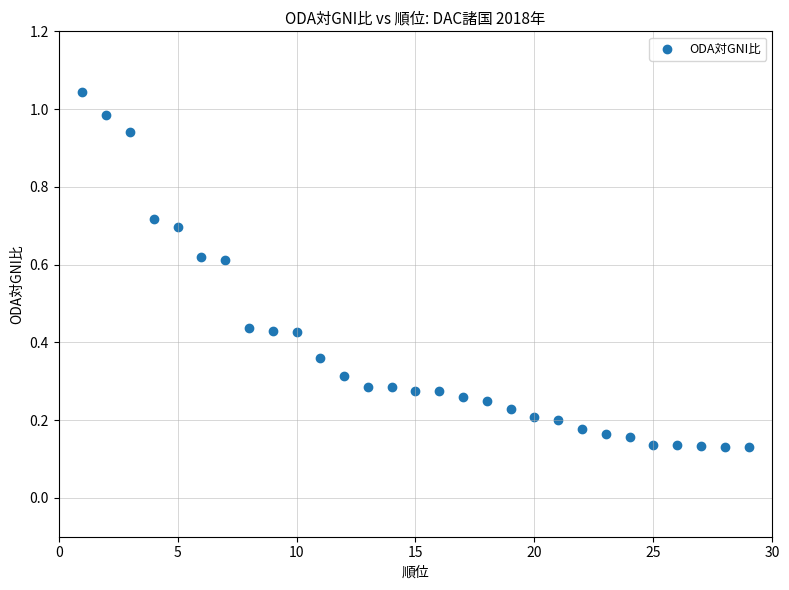

What is the range of X values (max minus min)?

28.0